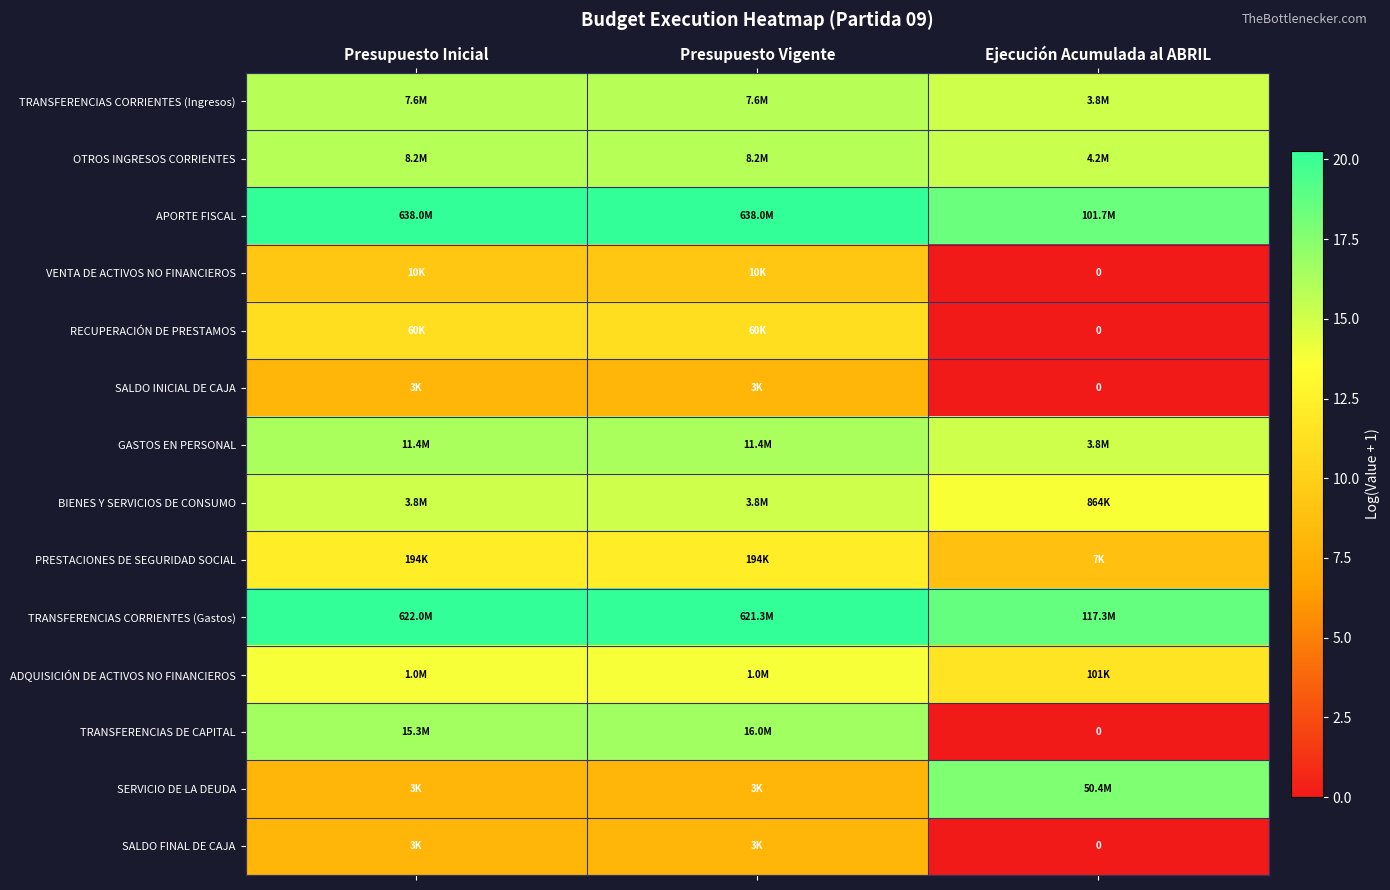

The TRANSFERENCIAS CORRIENTES (Gastos) series shows 28.7 at Ejecución Acumulada al ABRIL. True or false?

False